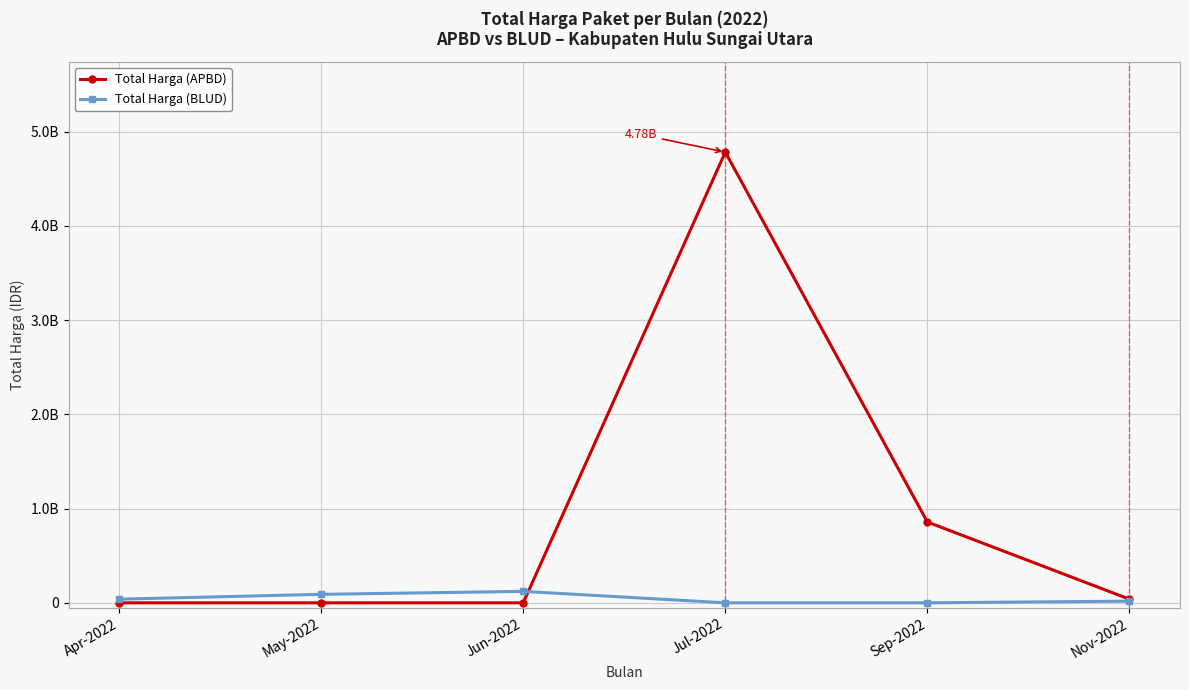

What are all the series names shown in the legend?

Total Harga (APBD), Total Harga (BLUD)